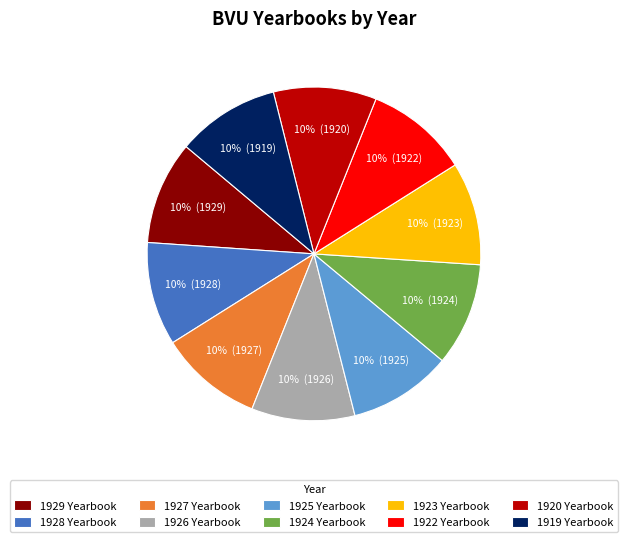

To the nearest percent, what is the average slice percentage?

10%